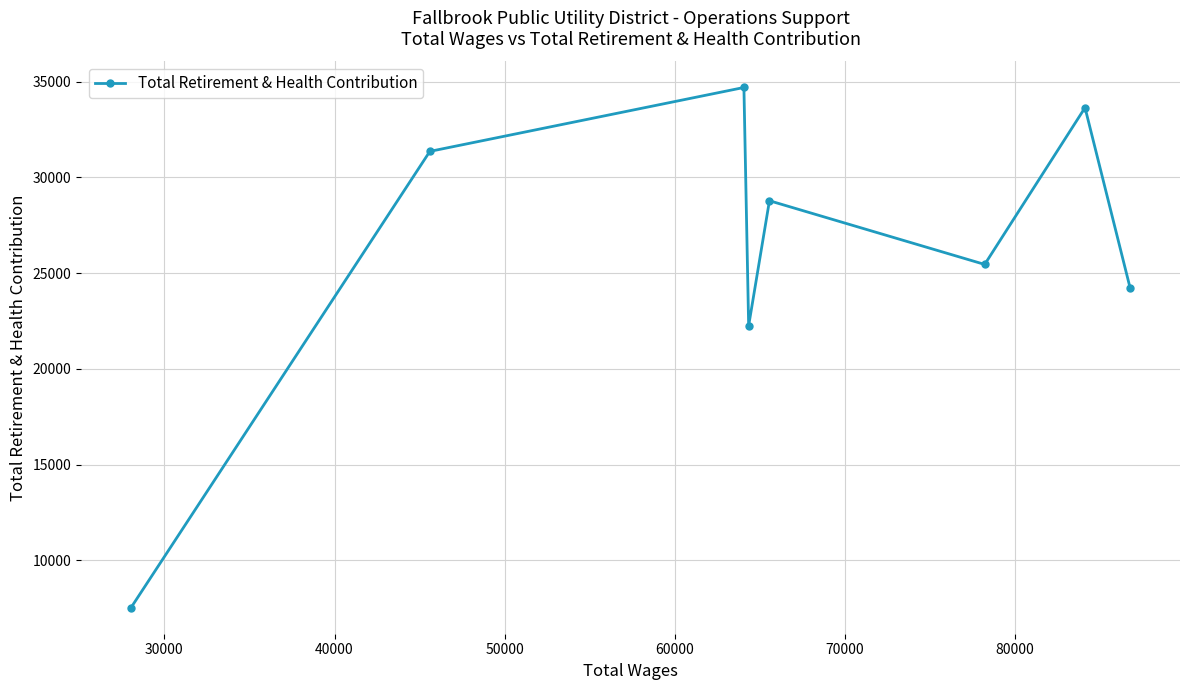

What is the sum of all values?

207964